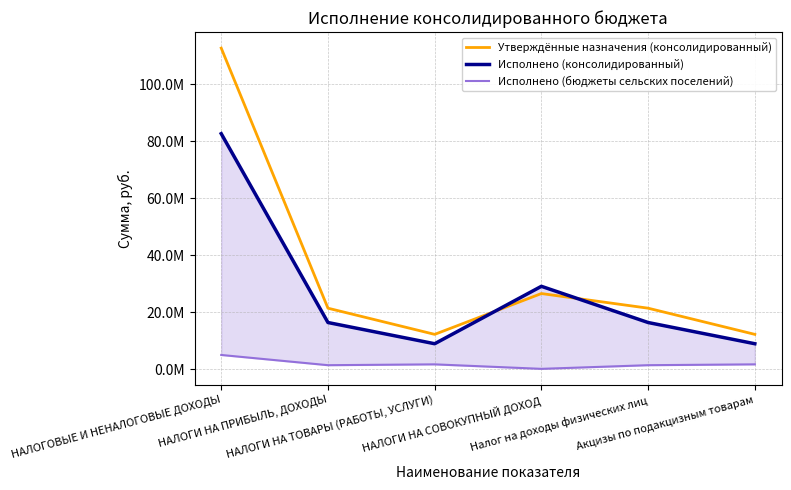

How many values in the Утверждённые назначения (консолидированный) series are below 21450000?

2